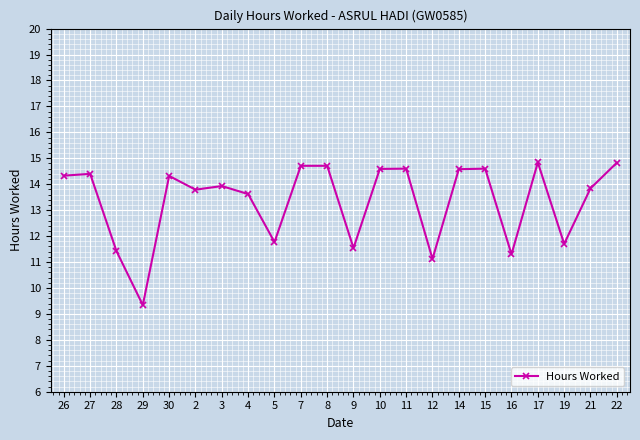

Is this an area chart (filled region under the line)?

No